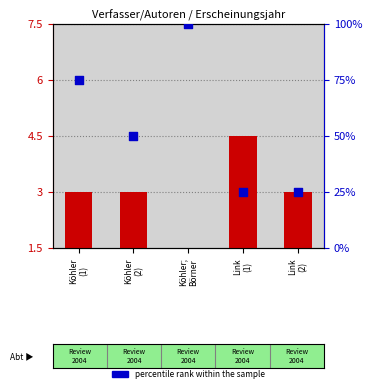

What are all the series names shown in the legend?

transformed count, percentile rank within the sample